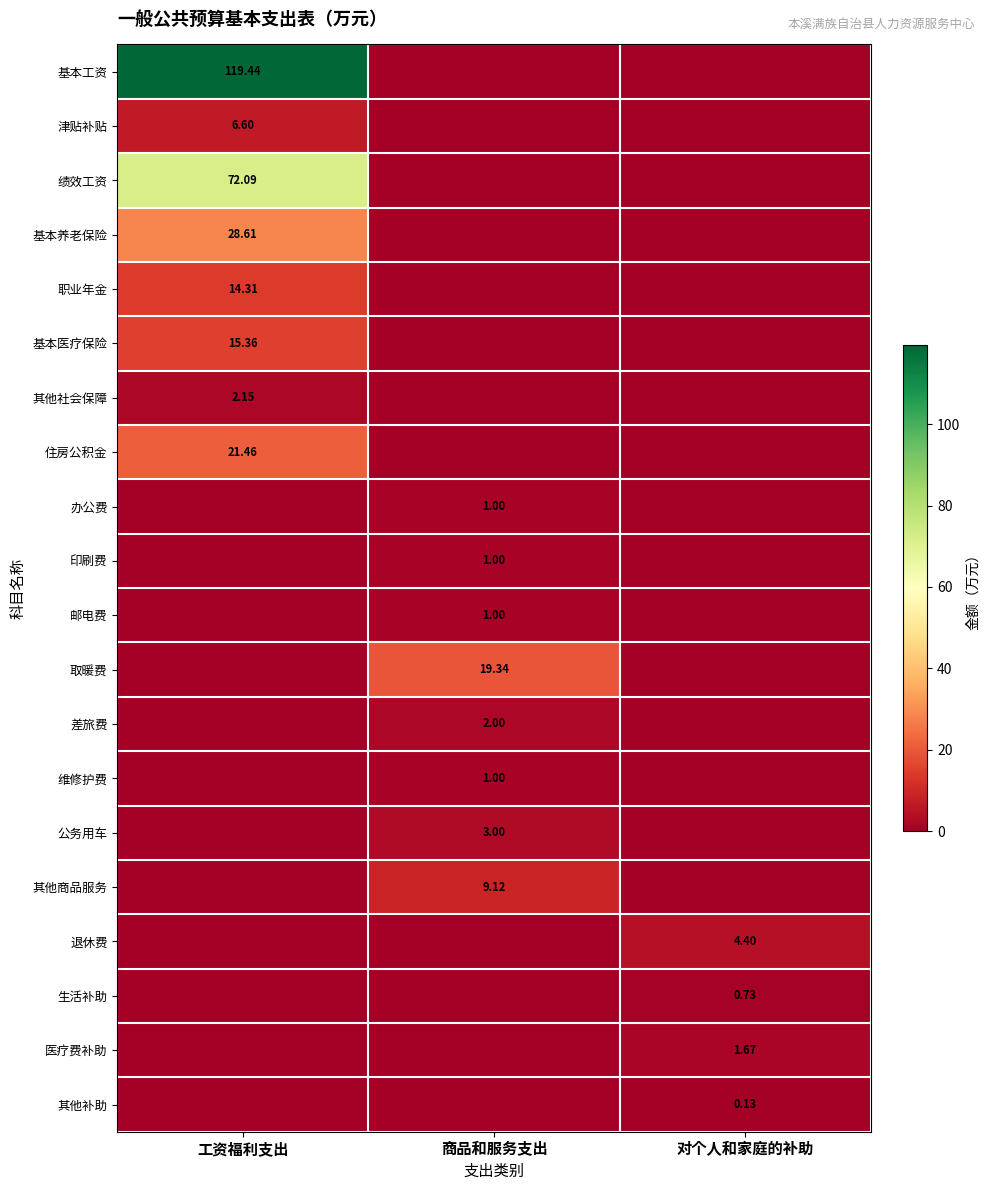

What is the total value across all series at 商品和服务支出?

37.5